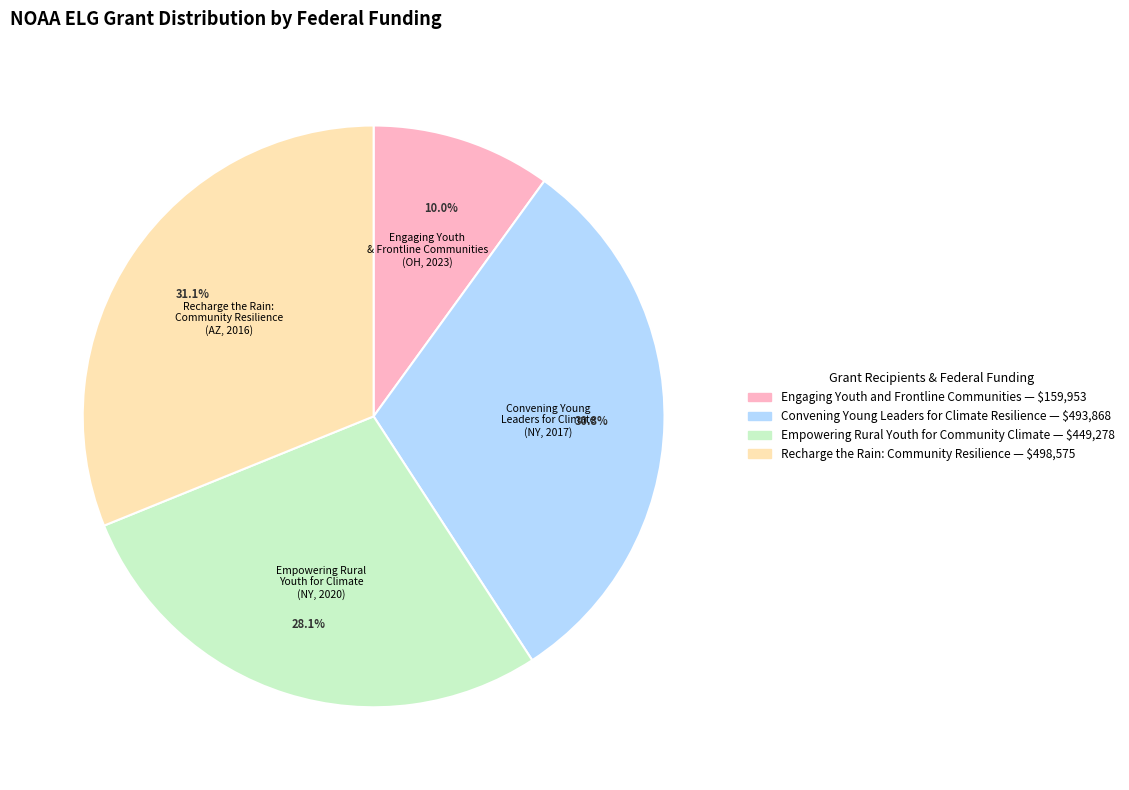

Does any single category account for the majority?

No